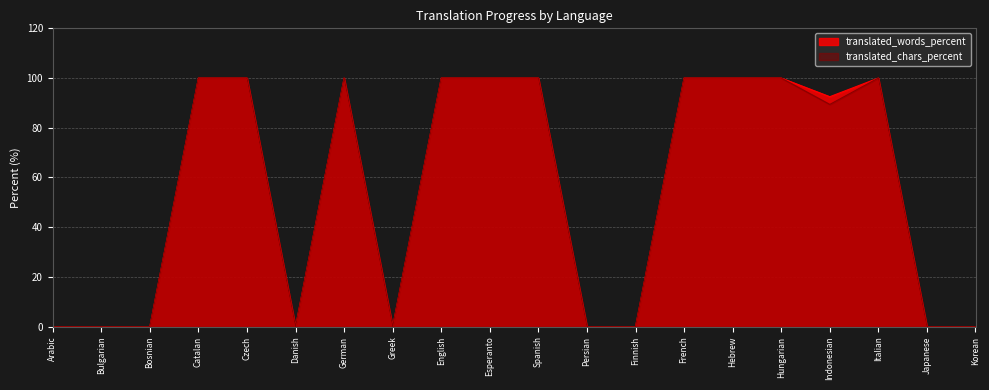

Is it true that translated_chars_percent equals 35.9 at German?

False